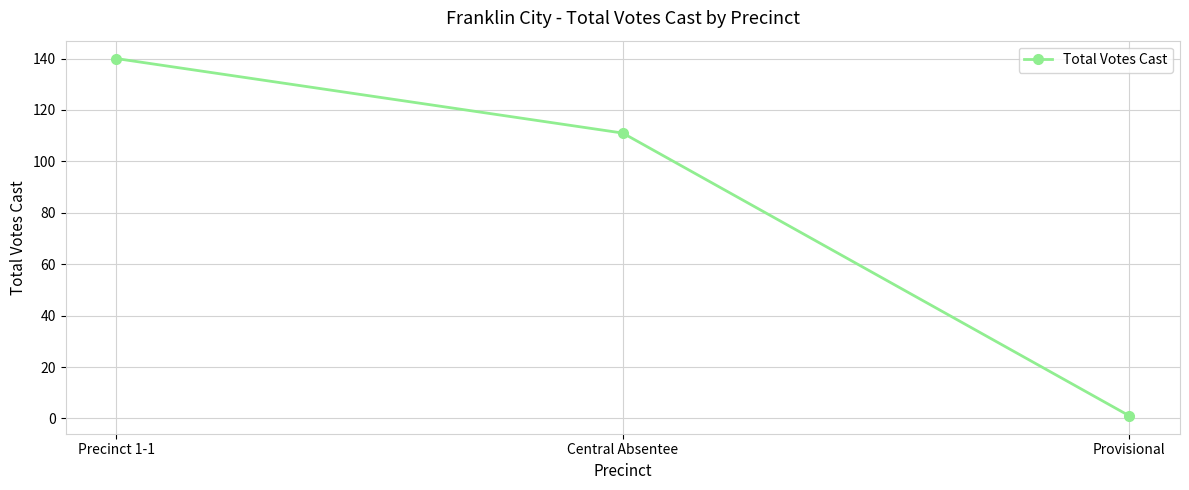

Count the number of data series in this chart.

1